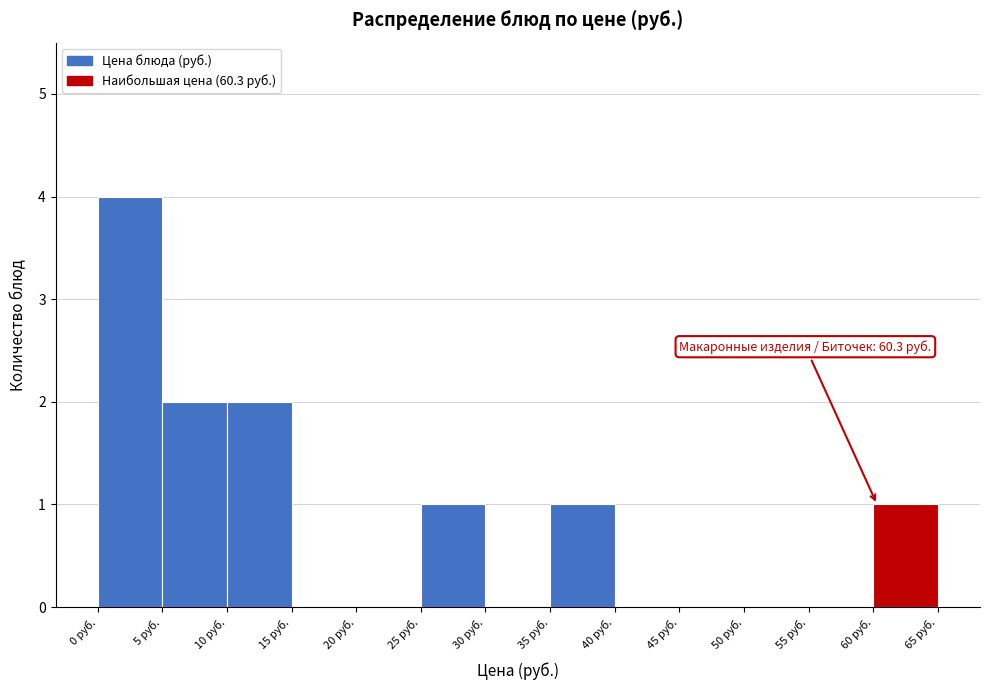

Which range on the x-axis has the tallest bar?

0 to 5